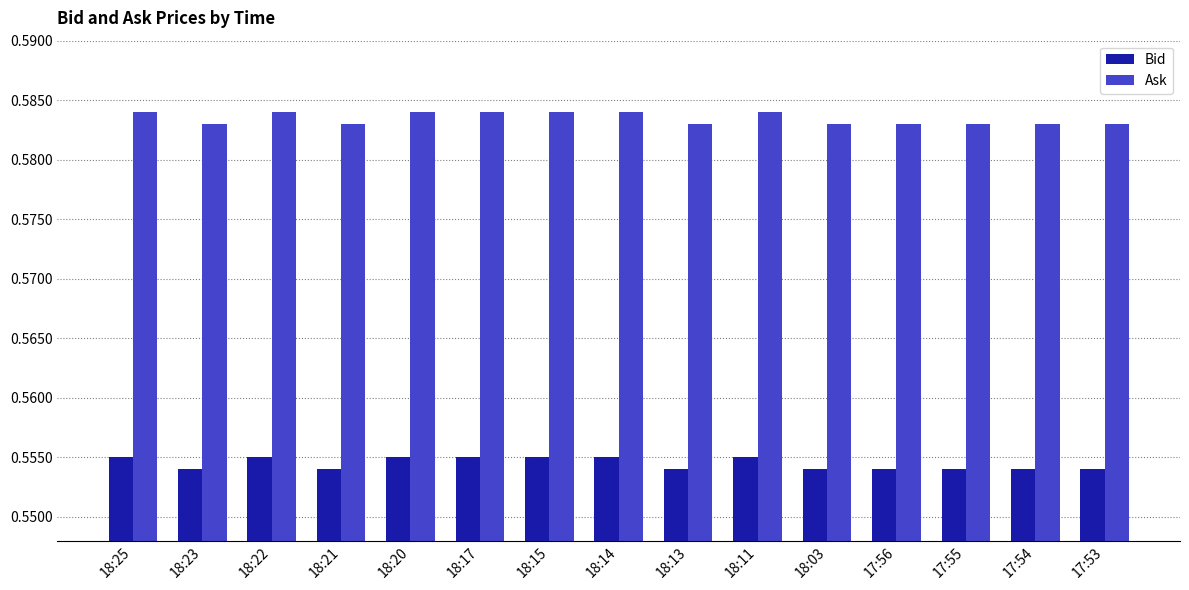

The value of Bid at 18:14 is 0.3. True or false?

False